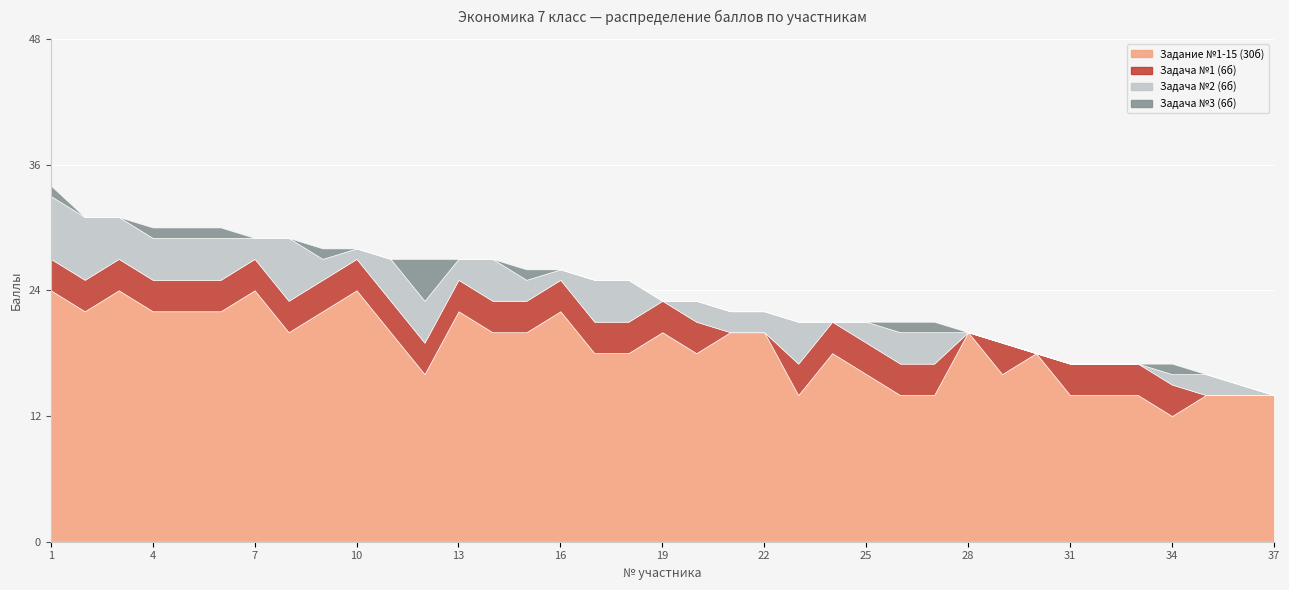

True or false: Задание №1-15 (30б) has more than 2 interior local peaks.

True